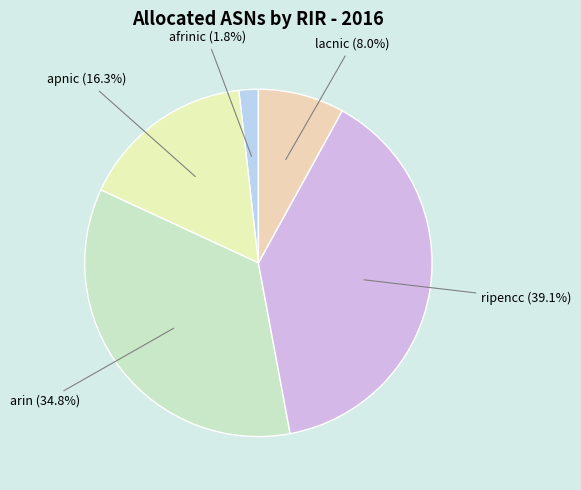

Rank the categories by value from lowest to highest.

afrinic, lacnic, apnic, arin, ripencc